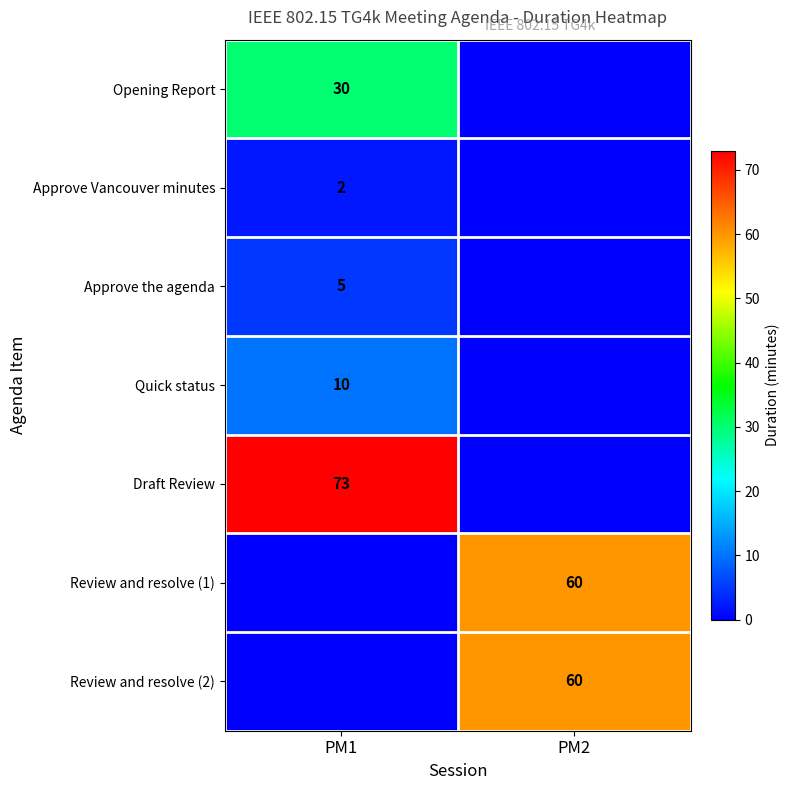

True or false: Quick status has a value of 14 at PM1.

False